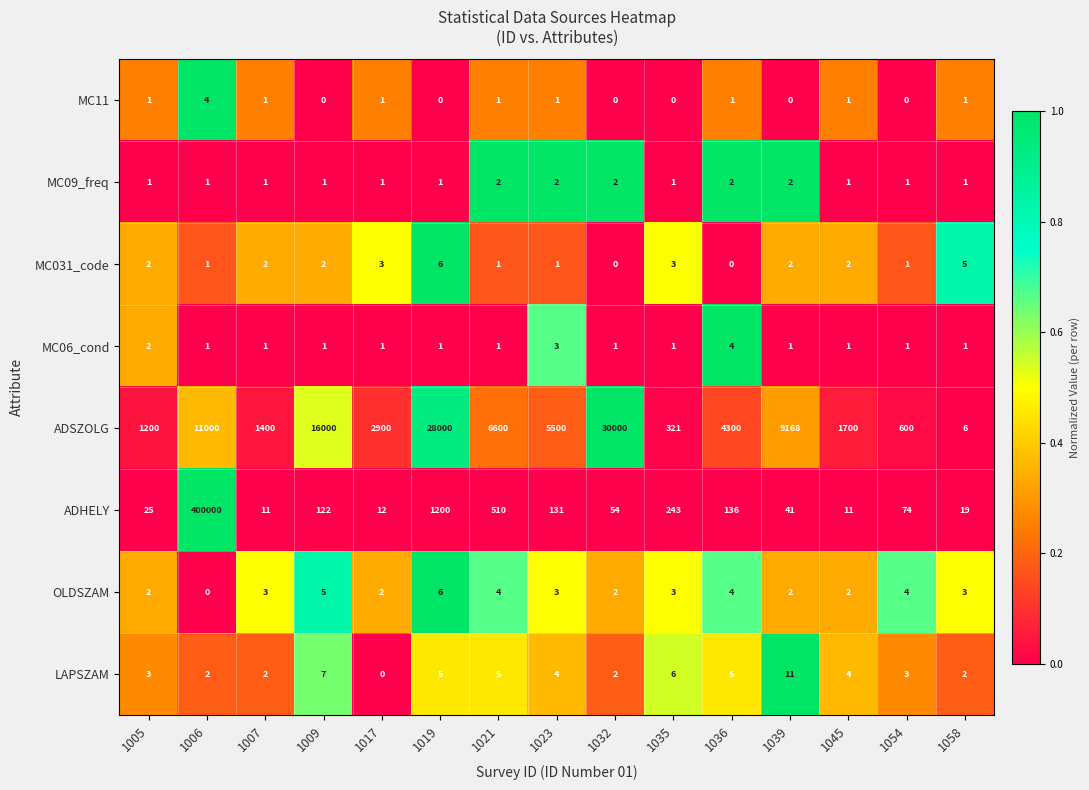

What is the spread (max minus min) of values at 1021?

6599